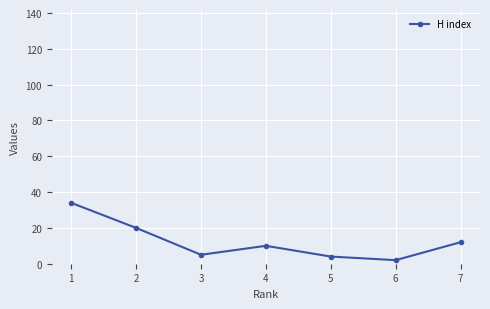

At which label is the value closest to 18?

2